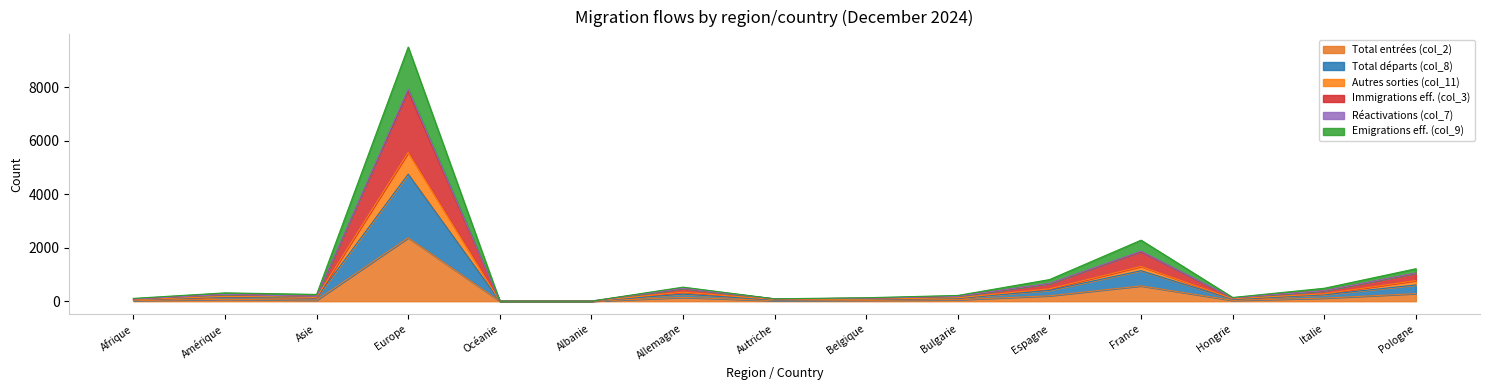

What is the label of the 13th point from the left?

Hongrie